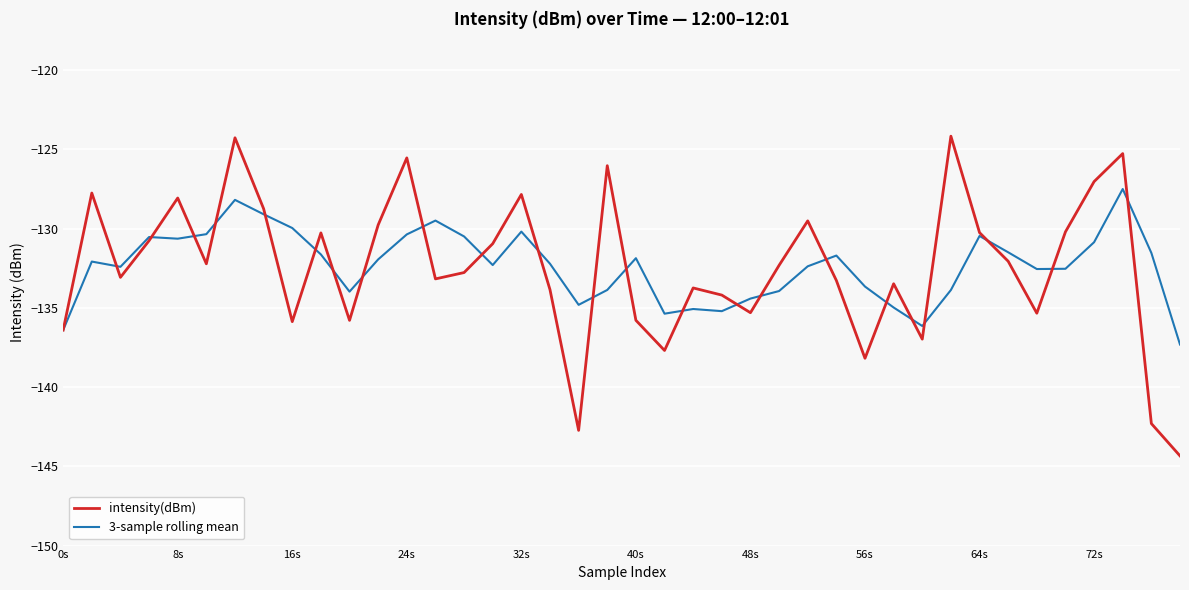

List the series in order of their peak value, lowest first.

3-sample rolling mean, intensity(dBm)